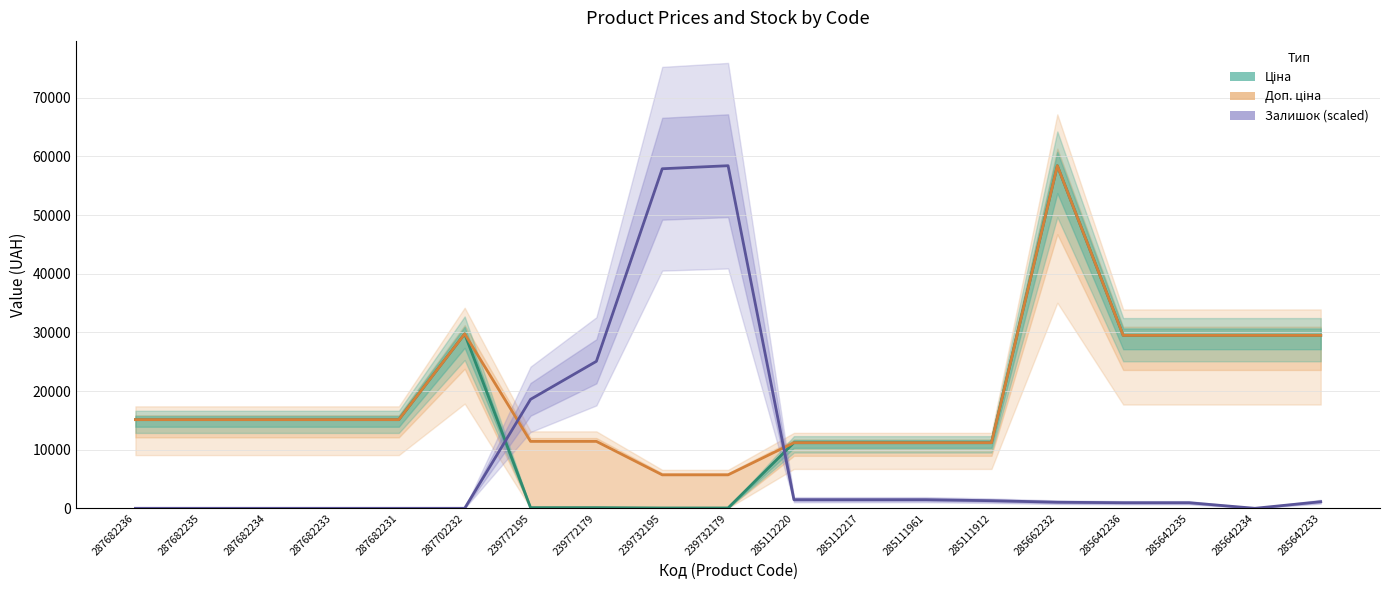

After their last crossing, which series has the higher values: Залишок (scaled) or Доп. ціна?

Доп. ціна